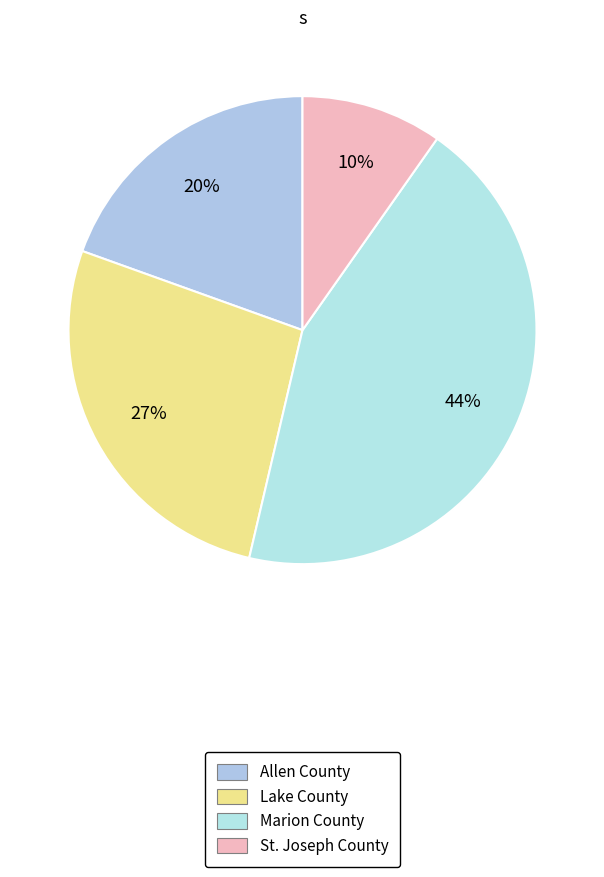

Does Allen County account for over 50% of the chart?

No